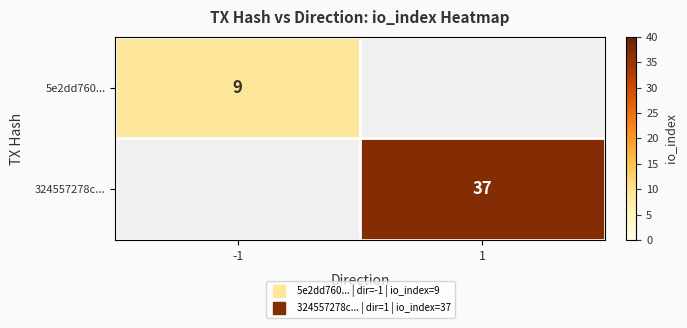

How many positive values does the 324557278c... series have?

1